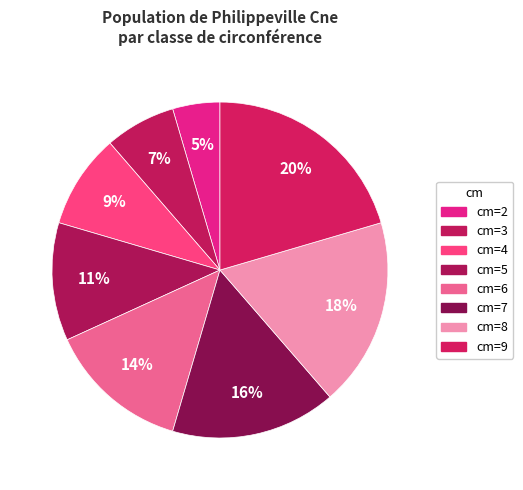

How many slices are in this pie chart?

8